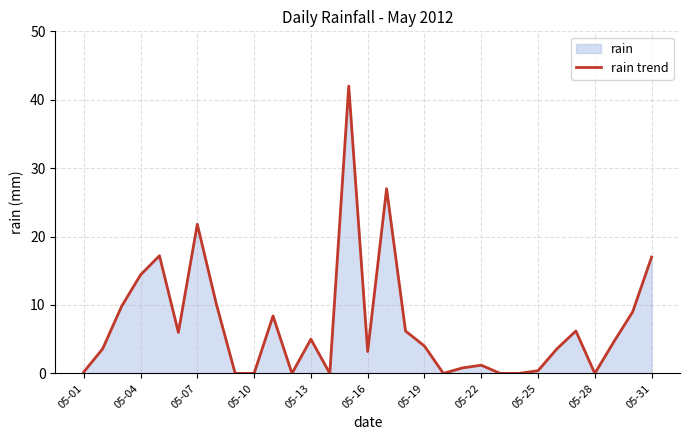

At which label is the value closest to 21?

05-07